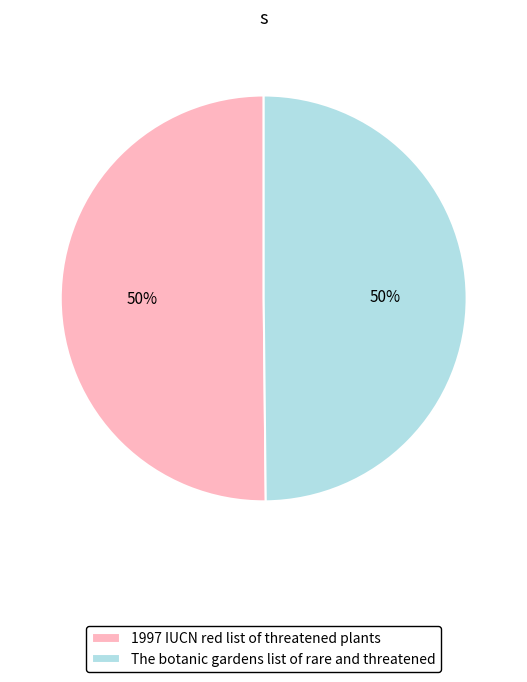

How many segments does this pie chart have?

2